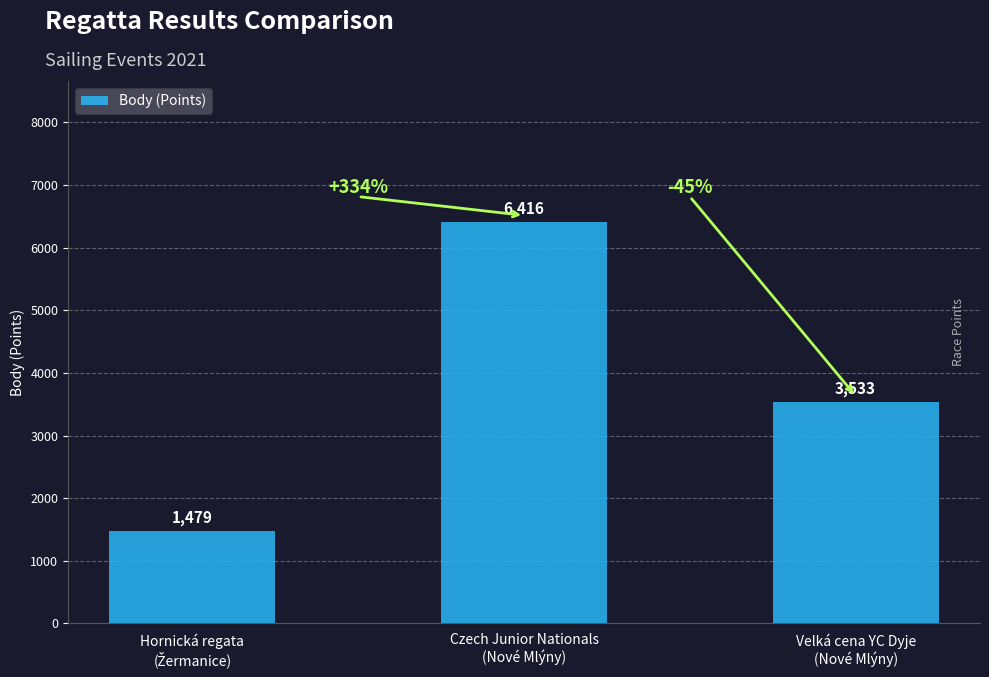

Reading right to left, list all the values displayed in this chart.

3533	6416	1479